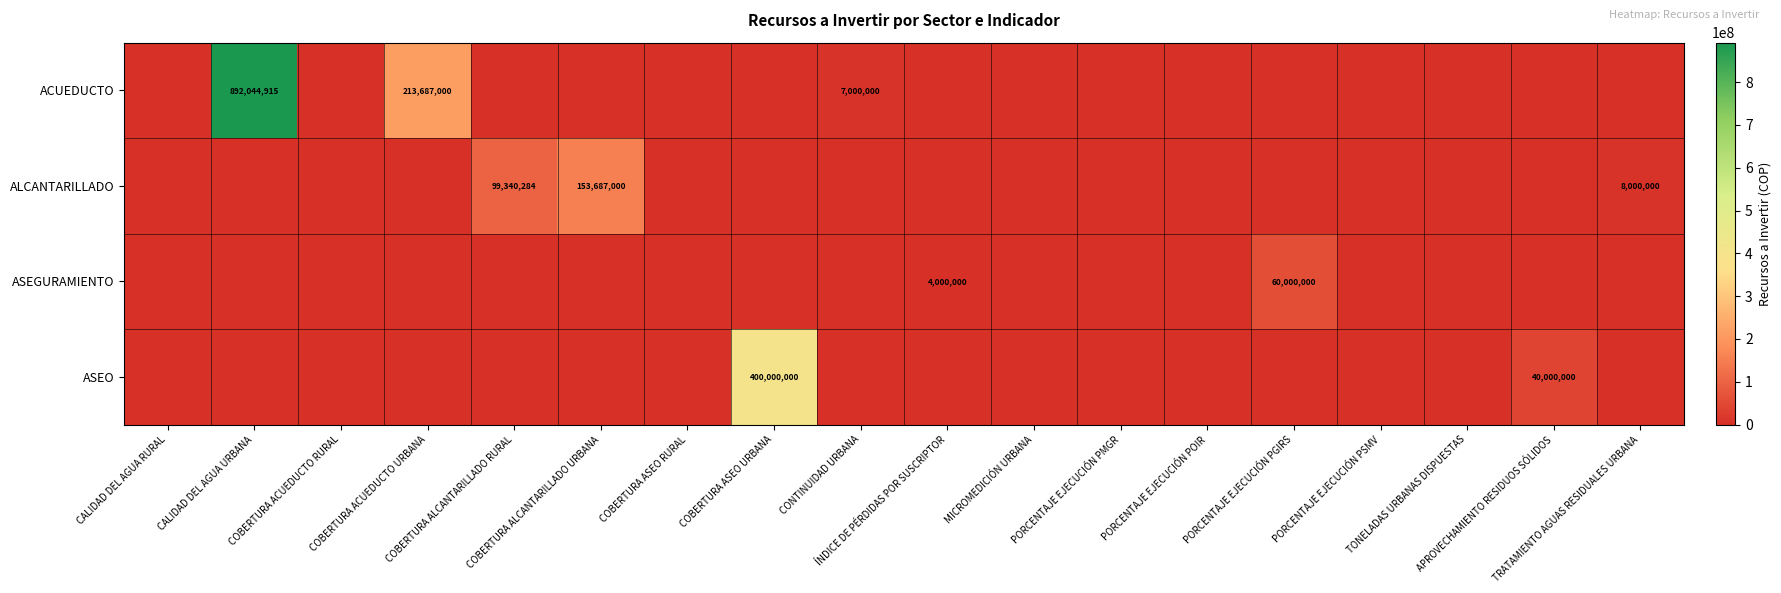

Which series has the largest total across all categories?

ACUEDUCTO